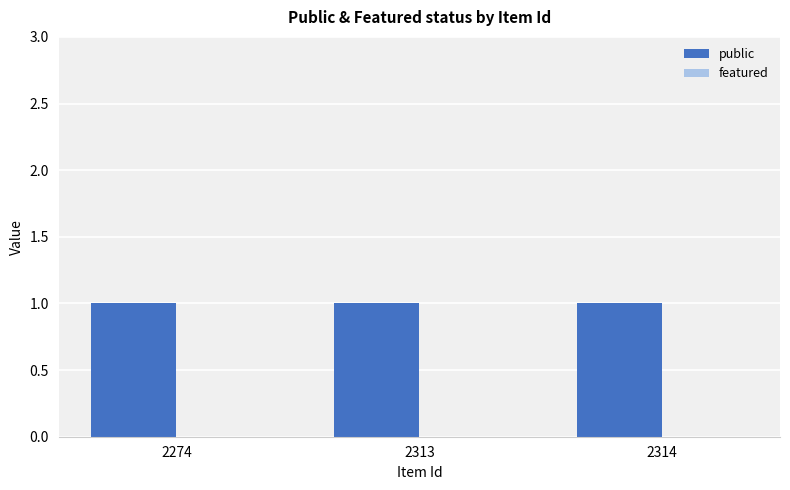

Reading right to left, extract all data points from this chart.

public: 1	1	1
featured: 0	0	0